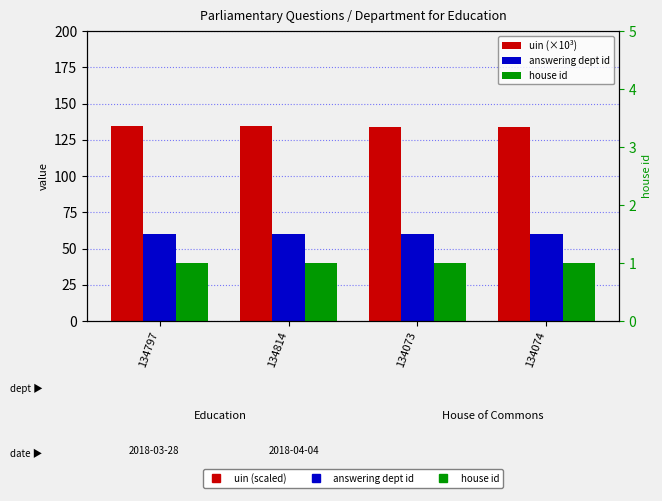

What is the difference between the highest and lowest values at 134814?

133.8